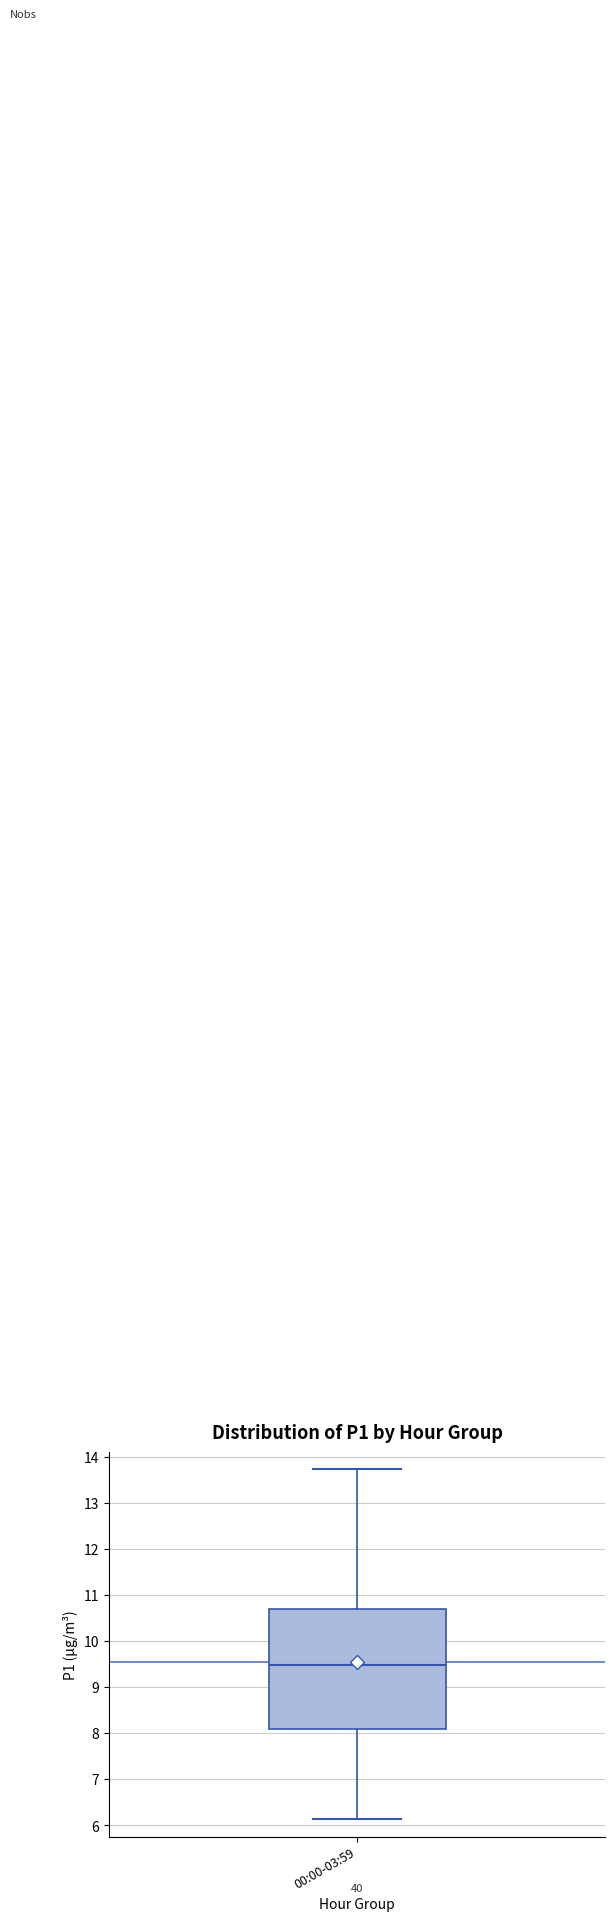

Where does the lower whisker of the box for 00:00-03:59 end on the y-axis? The values are not printed on the chart, so give them approximately, as read against the axis.

6.1